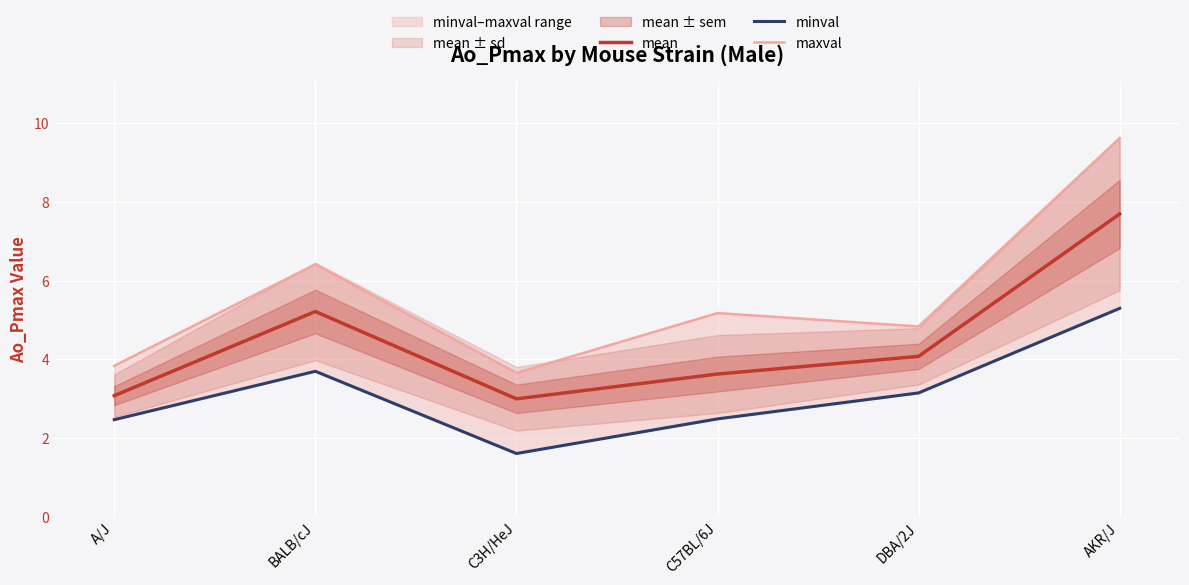

True or false: minval has a value of 8.4 at AKR/J.

False